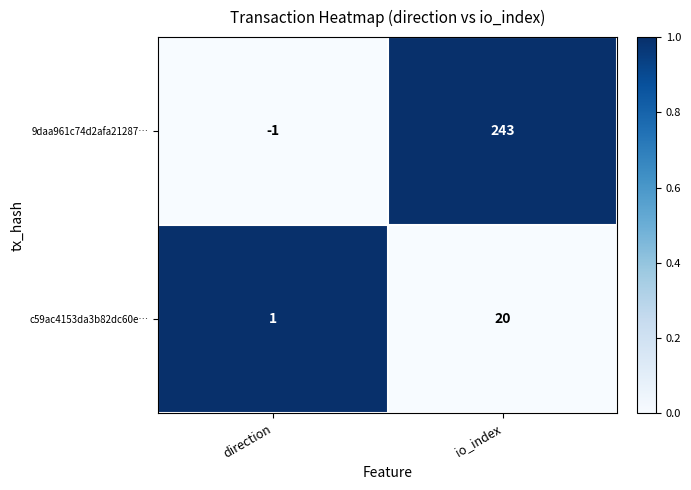

What is the difference between the maximum and minimum values in the c59ac4153da3b82dc60e… series?

19